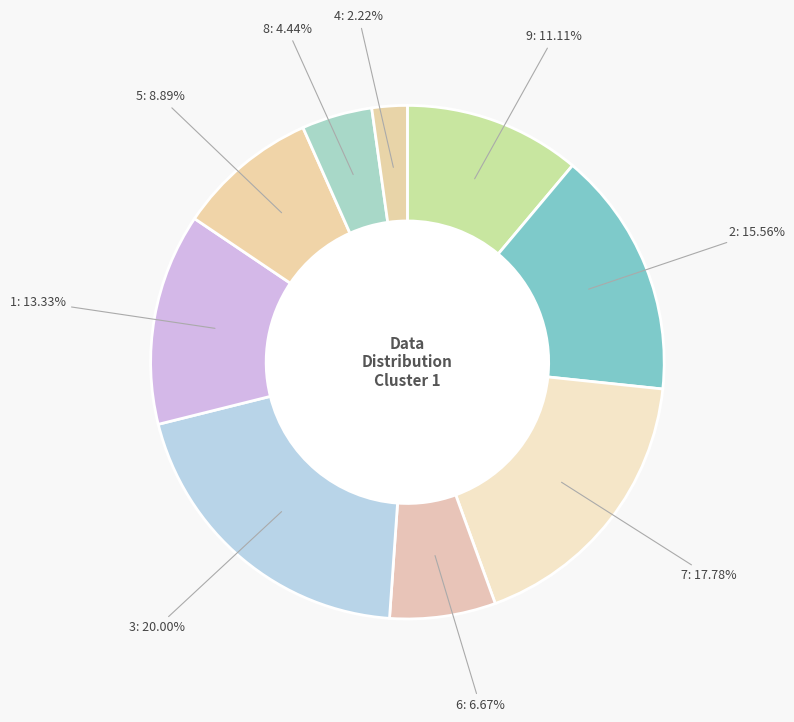

Count the number of slices in the pie.

9